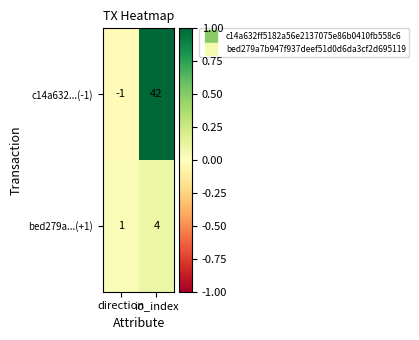

Count the number of categories in the chart.

2